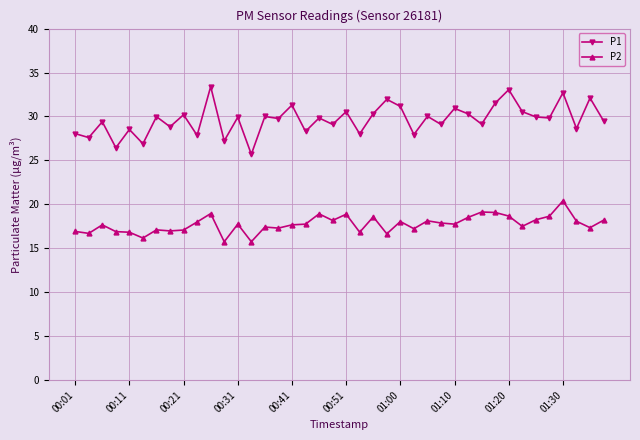

How many lines are shown in the chart?

2